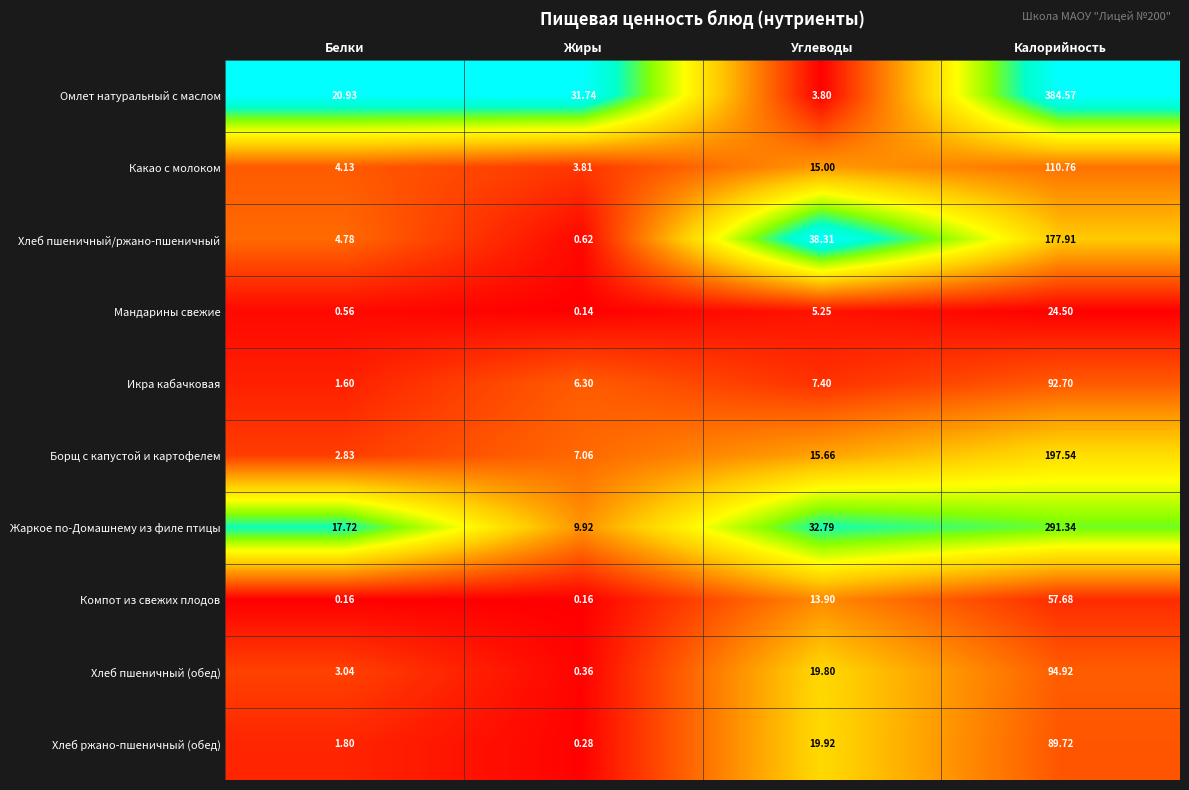

How many categories are shown in the chart?

4